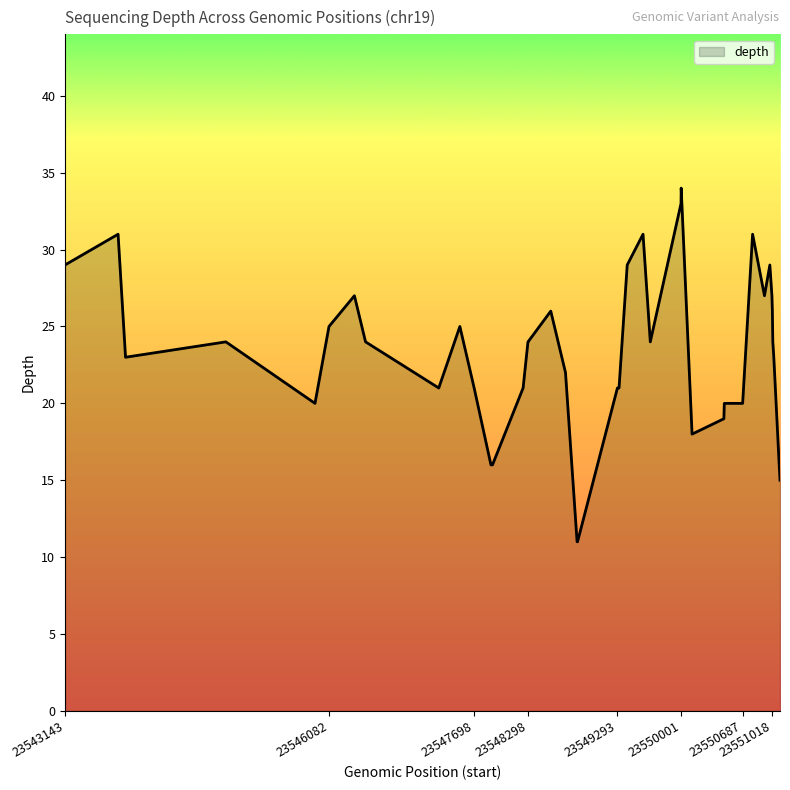

What is the smallest value displayed?

11